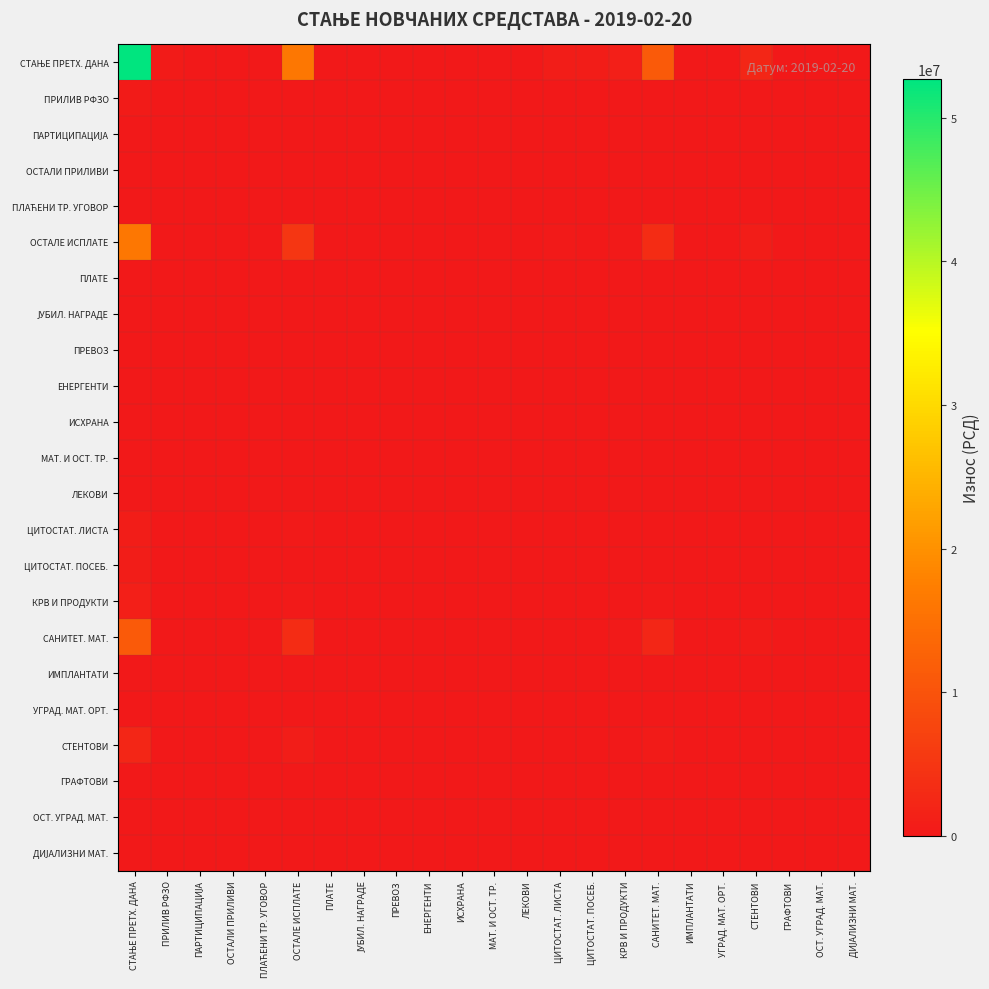

At which category is the sum across all series the highest?

СТАЊЕ ПРЕТХ. ДАНА